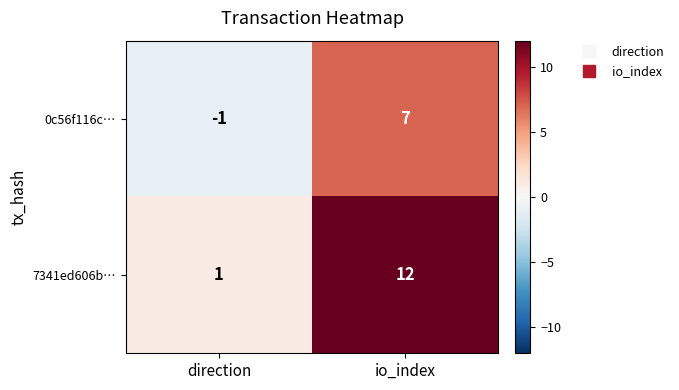

Read the 0c56f116c… value at io_index.

7